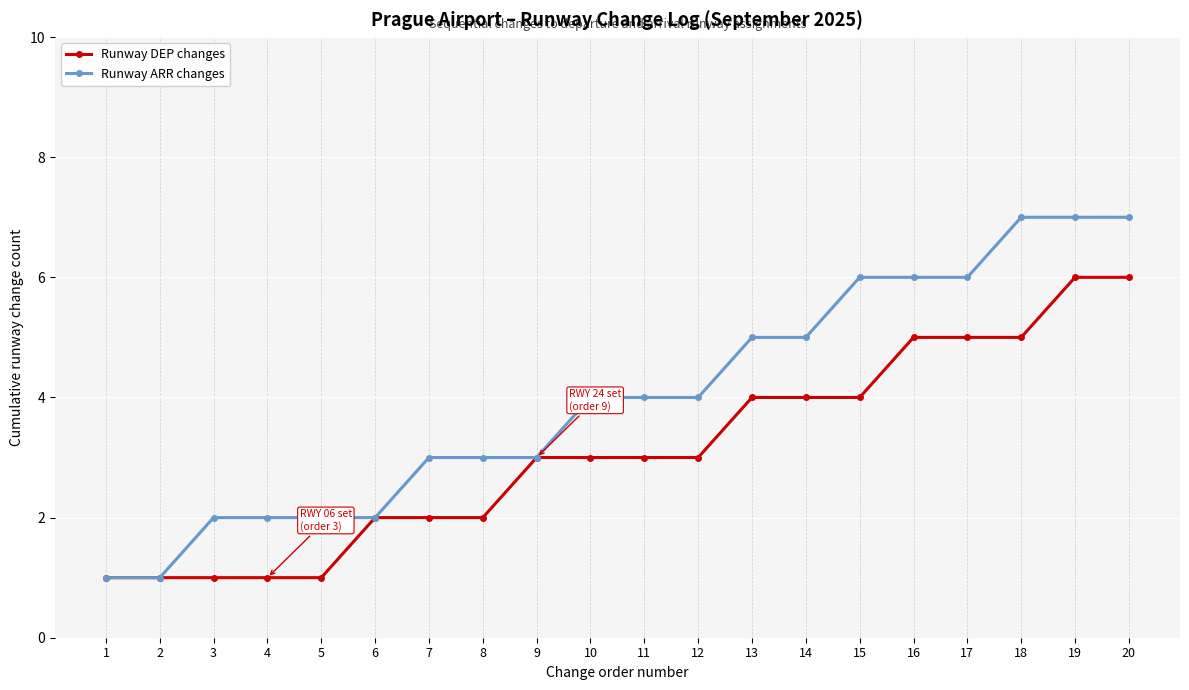

True or false: Runway DEP changes has a value of 1 at 1.

True